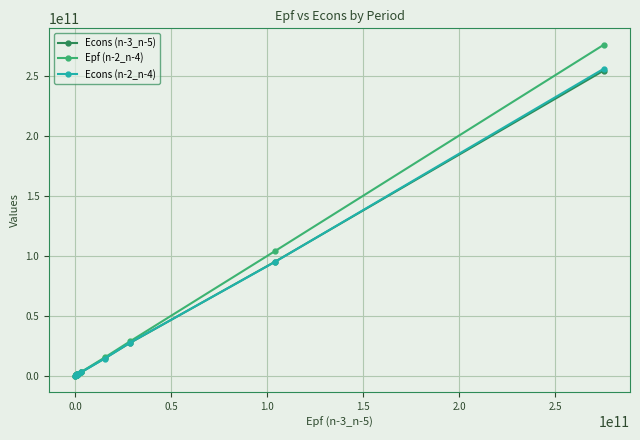

Which series has the widest spread of values?

Epf (n-2_n-4)